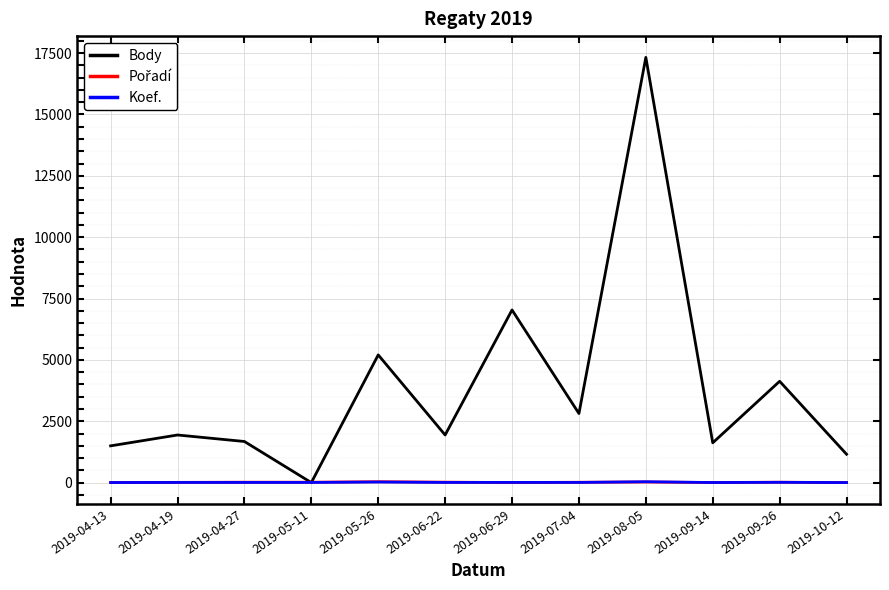

Which series has the widest spread of values?

Body